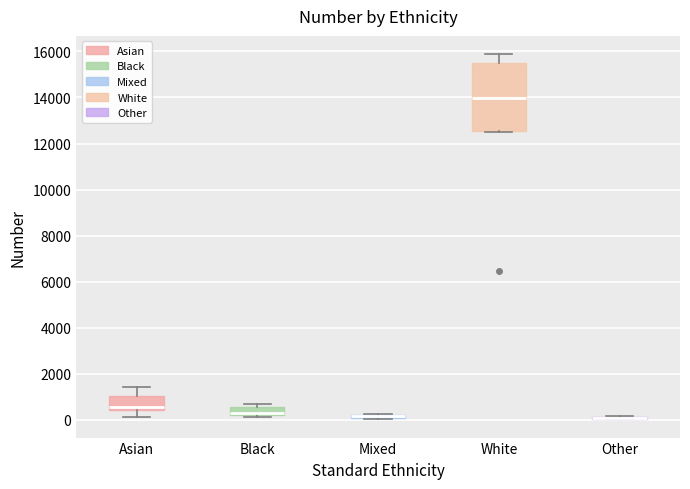

Comparing the boxes themselves (not the whiskers), which one is the tallest?

White